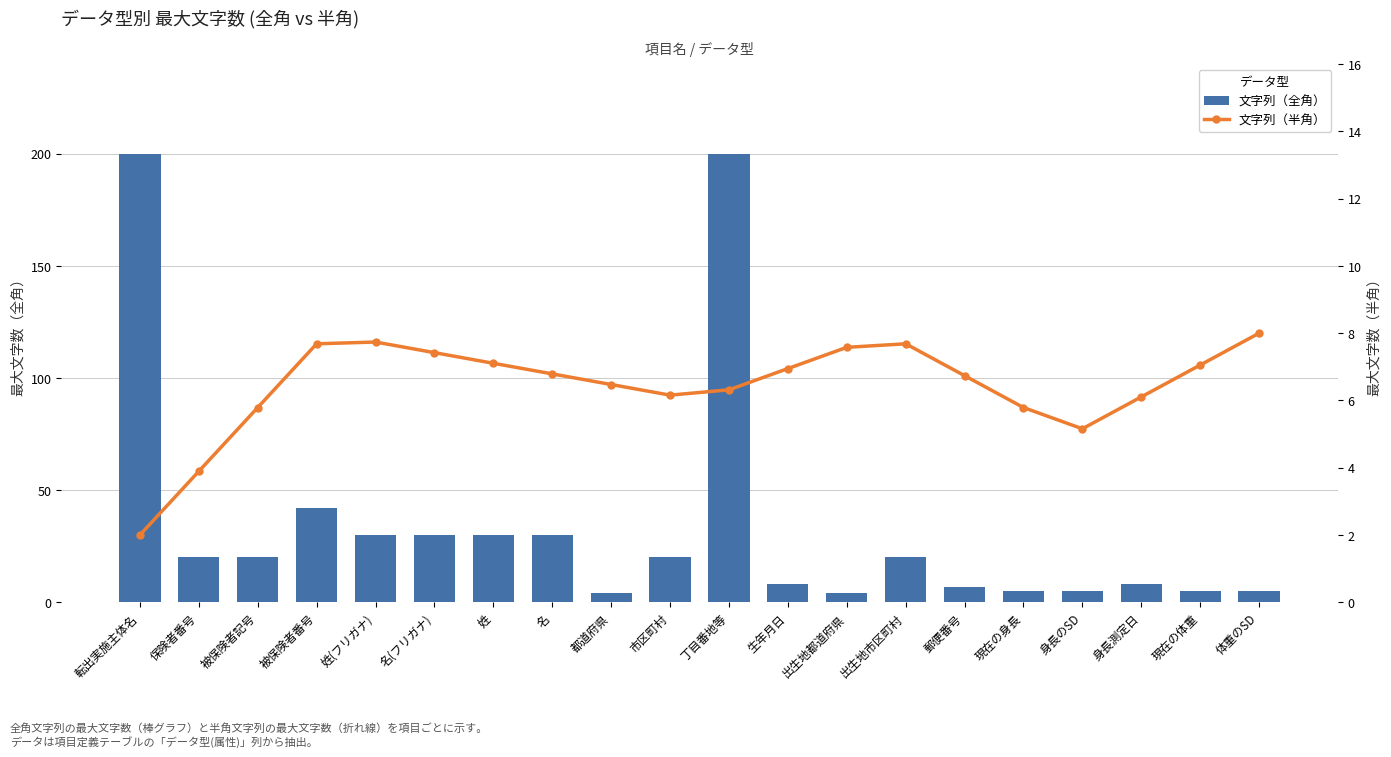

Which series changed the most between 生年月日 and 体重のSD?

文字列（全角）